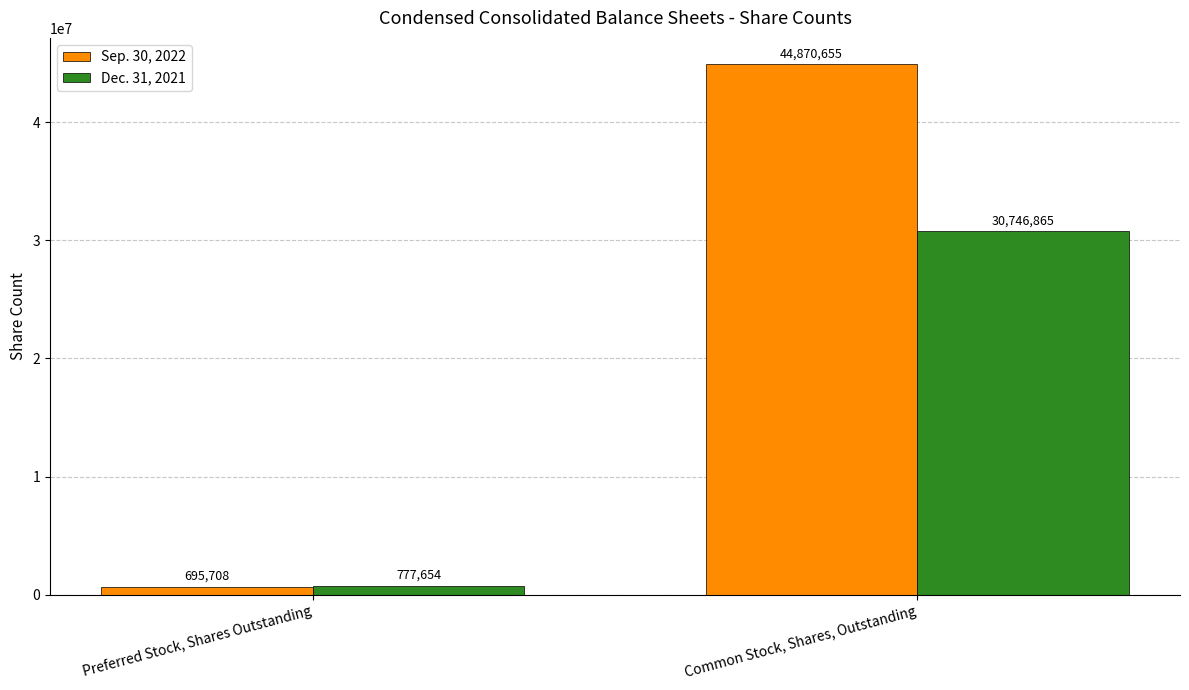

Reading left to right, list all the values displayed in this chart.

Sep. 30, 2022: 695708	44870655
Dec. 31, 2021: 777654	30746865